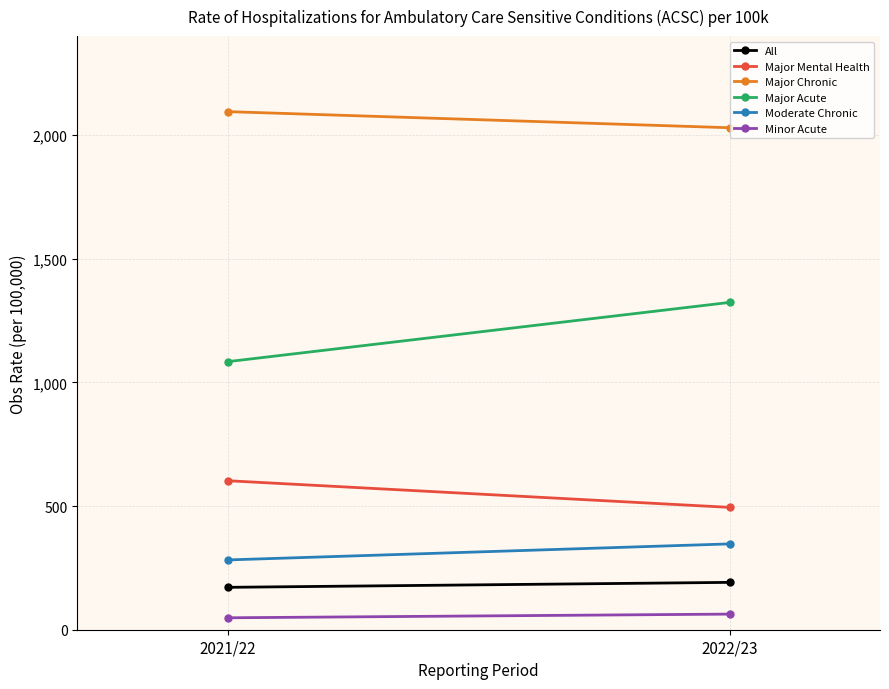

Reading left to right, what are all the values shown in this chart?

All: 2021/22=171.4	2022/23=191.4
Major Mental Health: 2021/22=602.4	2022/23=494.7
Major Chronic: 2021/22=2094.6	2022/23=2029.5
Major Acute: 2021/22=1083.9	2022/23=1323.3
Moderate Chronic: 2021/22=282.2	2022/23=347.0
Minor Acute: 2021/22=48.3	2022/23=63.1